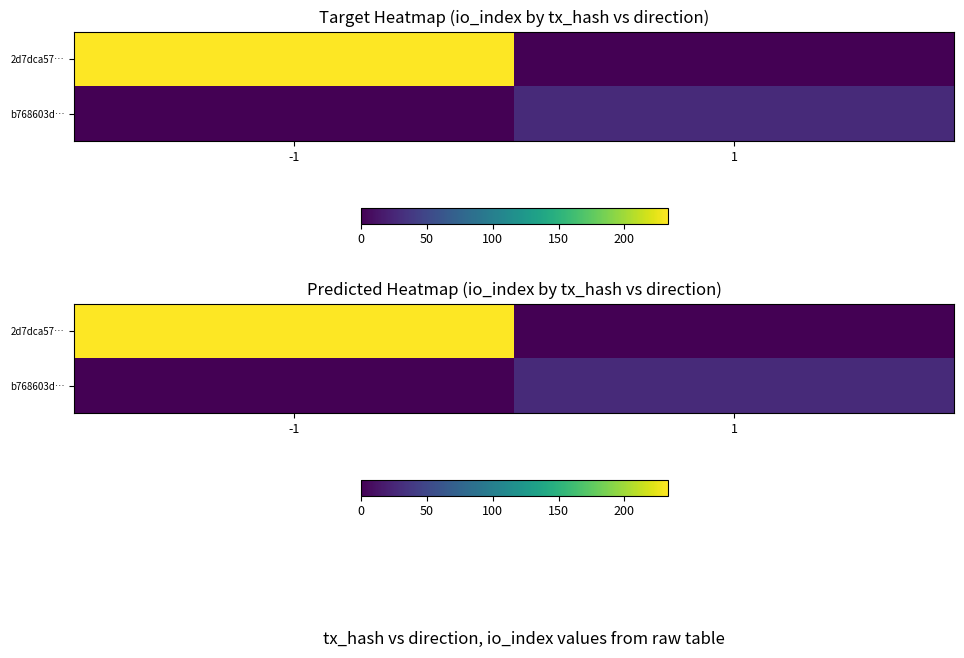

What is the sum of all b768603d… values?

28